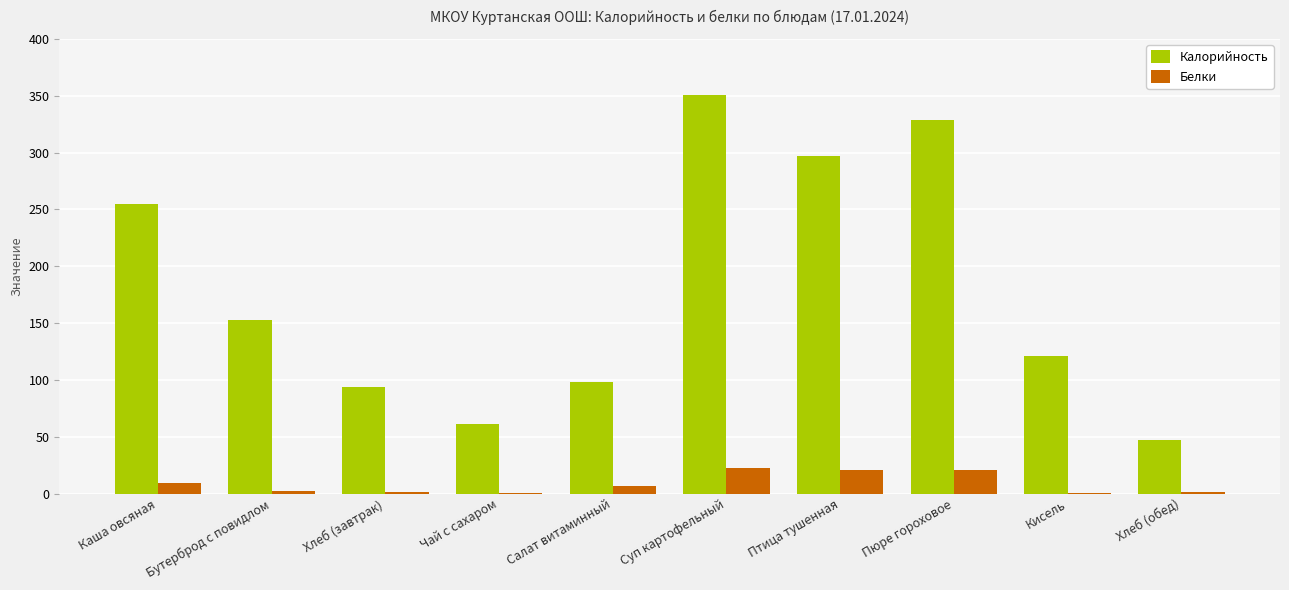

Between Каша овсяная and Пюре гороховое, which series saw the biggest shift?

Калорийность